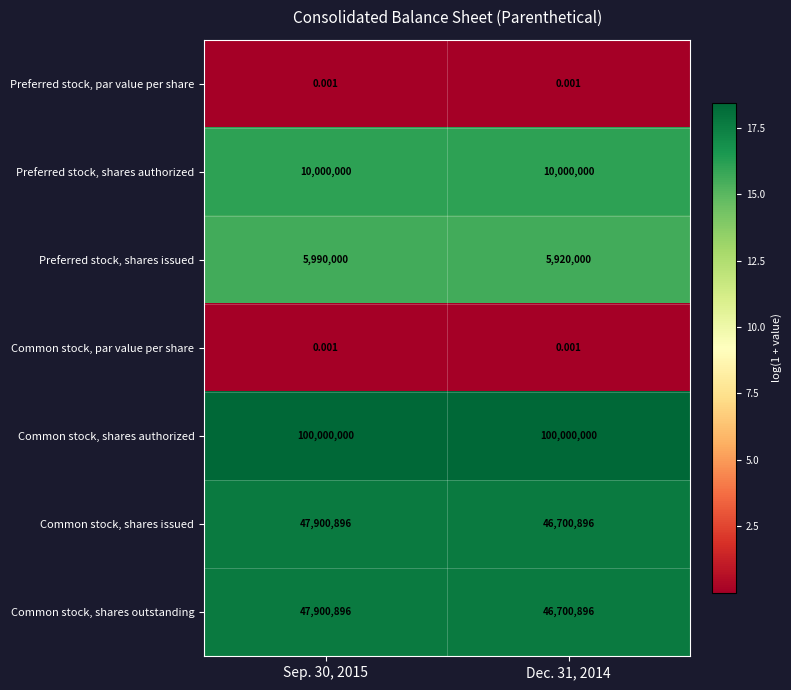

Is the value of Preferred stock, shares authorized at Sep. 30, 2015 greater than the value of Common stock, shares authorized at Sep. 30, 2015?

No